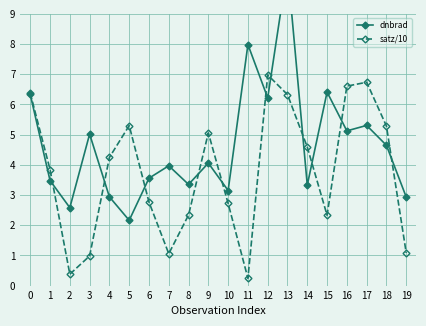

What is the sum of all dnbrad values?

93.1